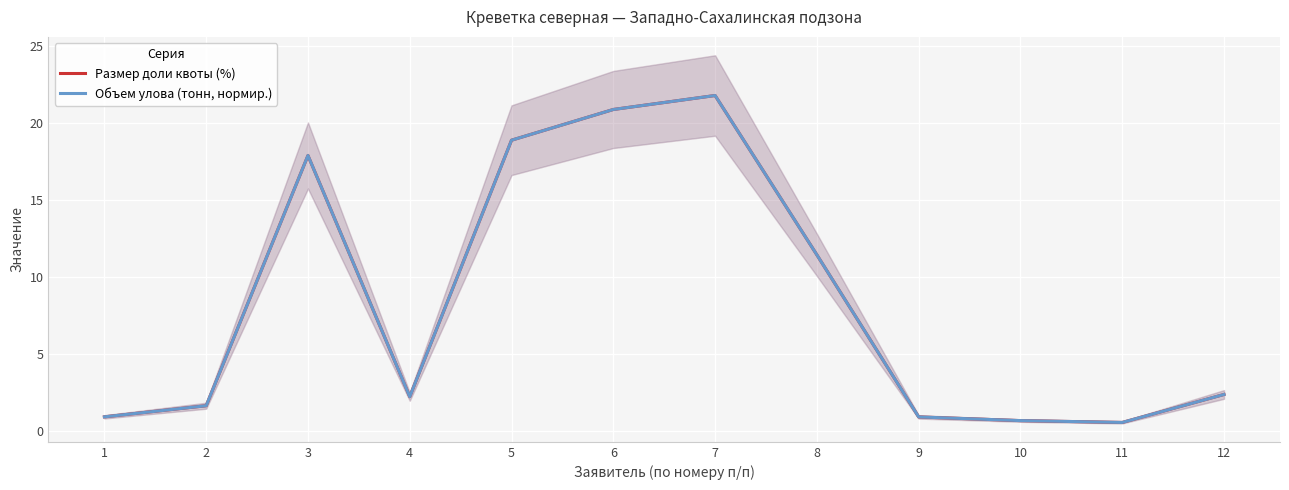

Does the chart display data point markers on the line(s)?

No